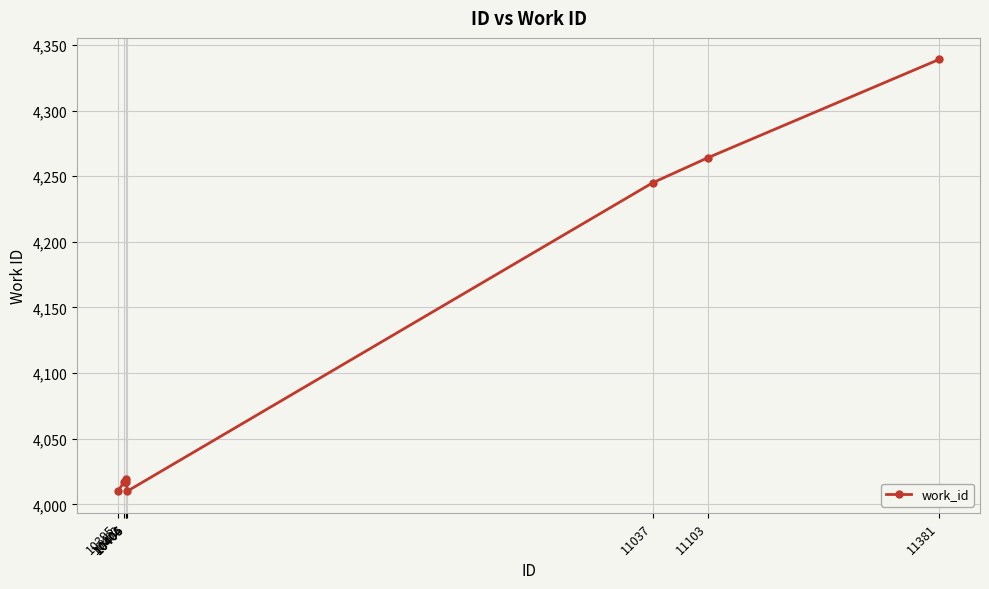

What is the ratio of the value at 10395 to the value at 10405?

1.0